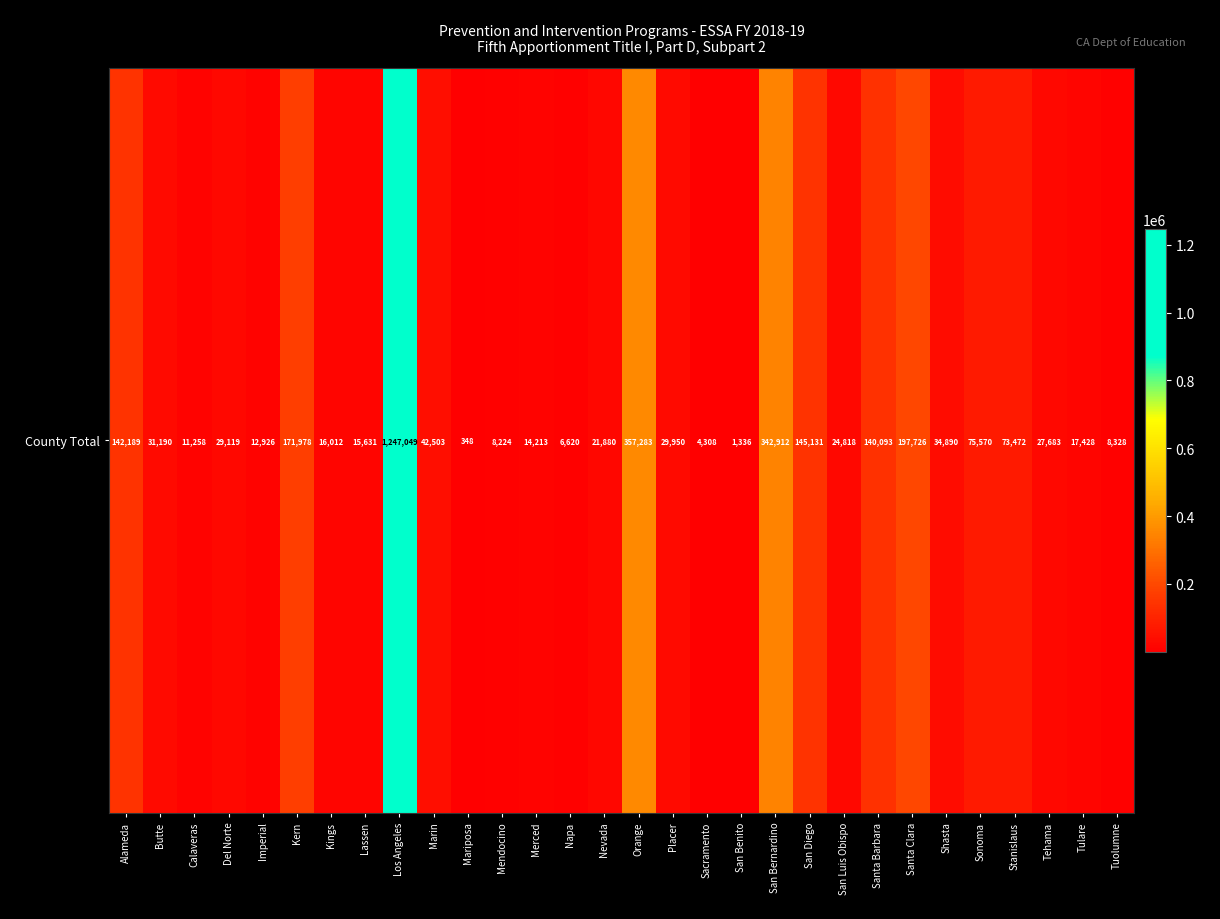

Is it true that the value at Mariposa is 348?

True